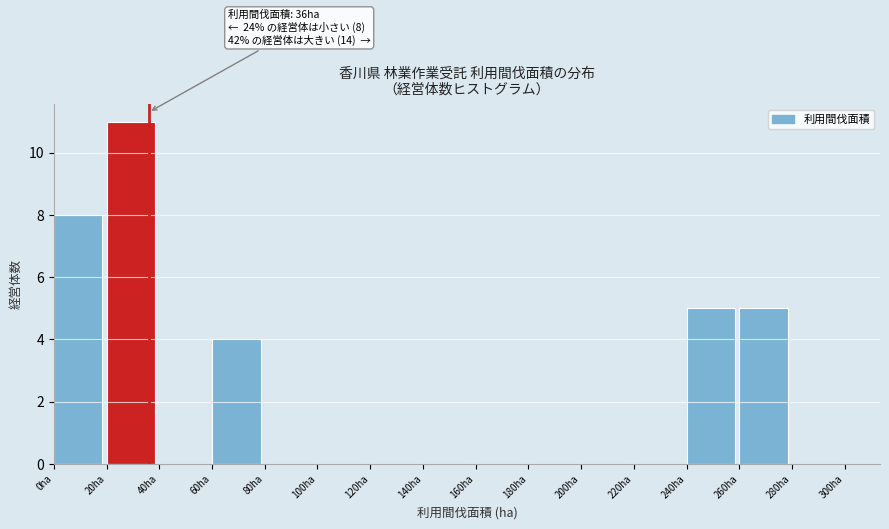

Which range on the x-axis has the tallest bar?

20 to 40